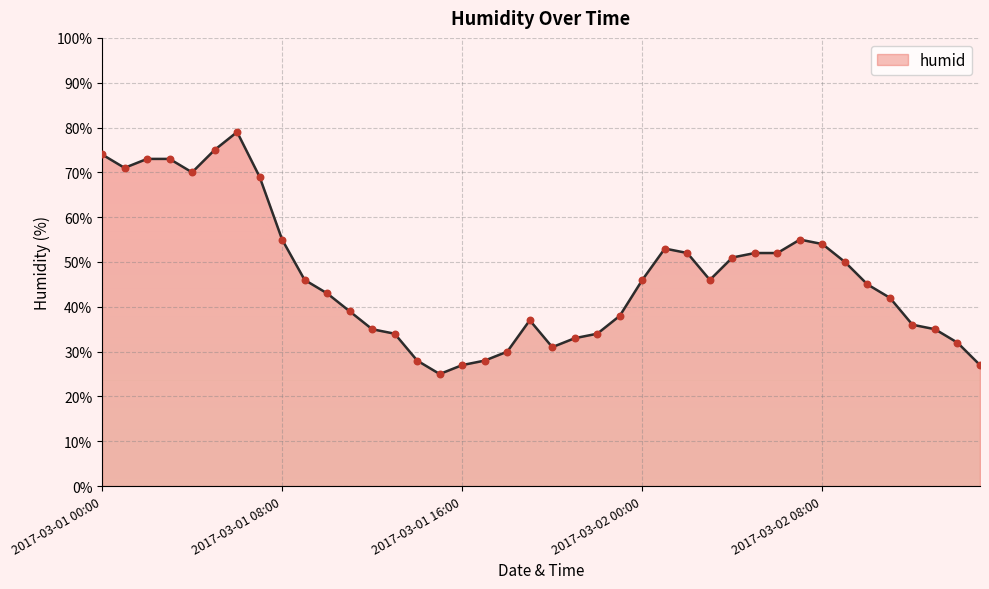

What is the greatest value displayed?

79